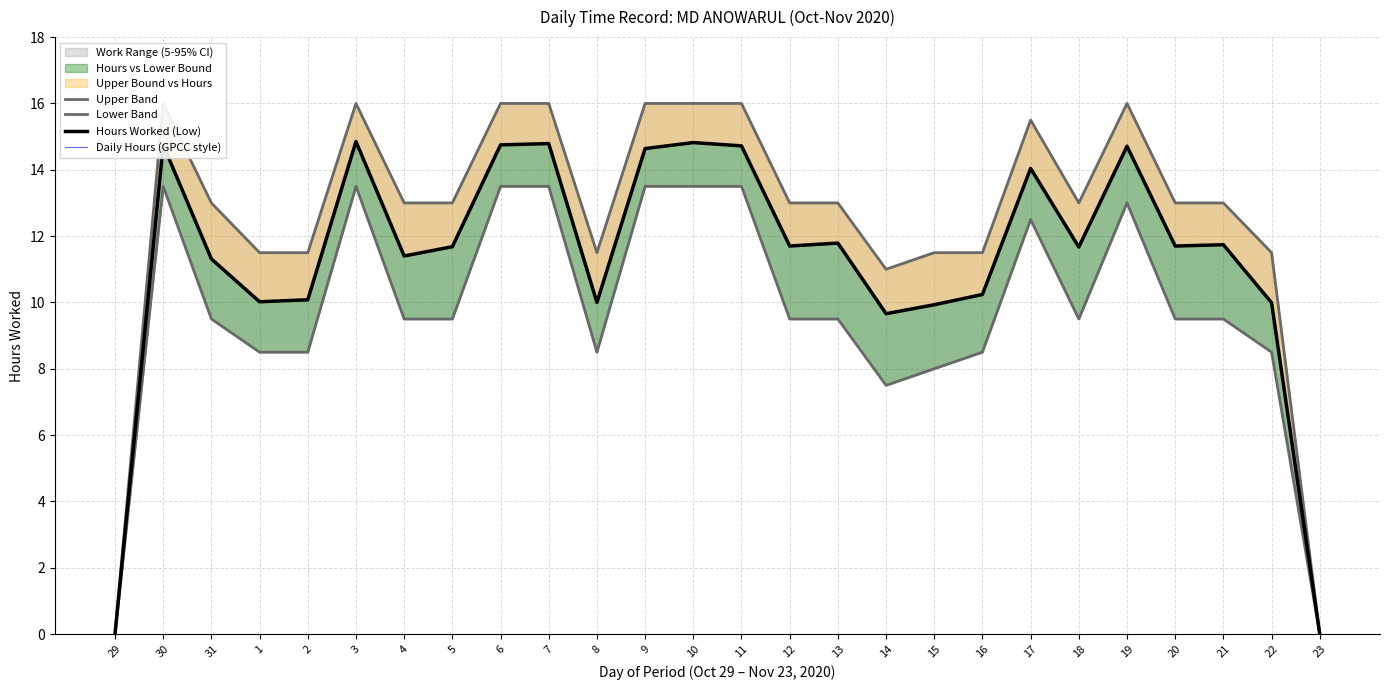

True or false: Daily Hours (GPCC style) has more than 1 points higher than both neighbors.

True